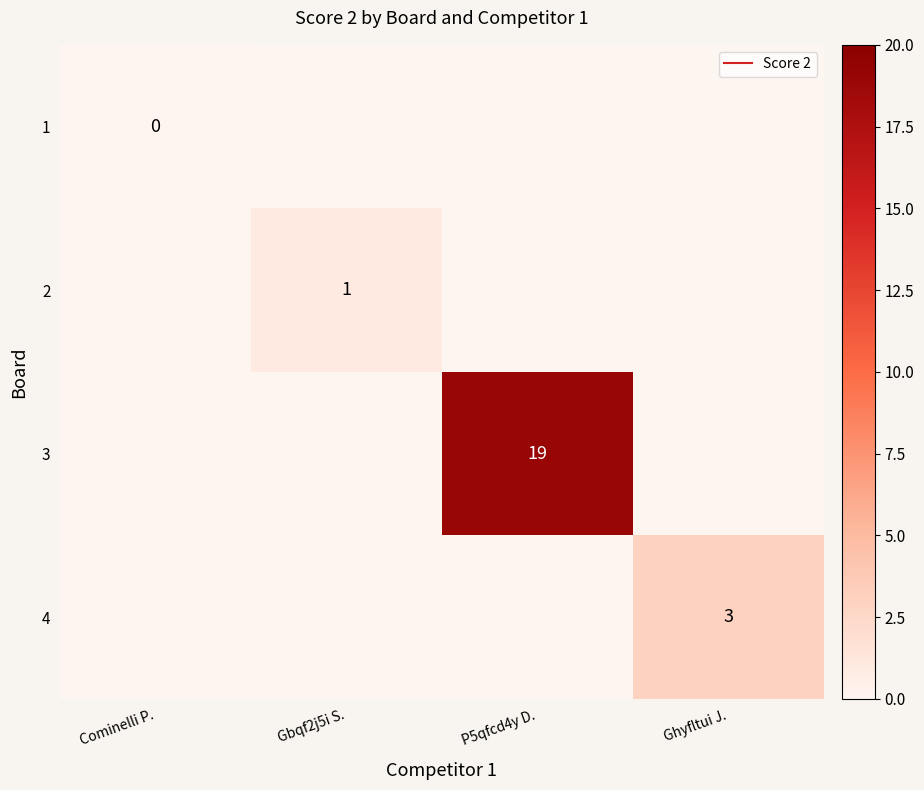

What is the maximum value shown in the chart?

19.0